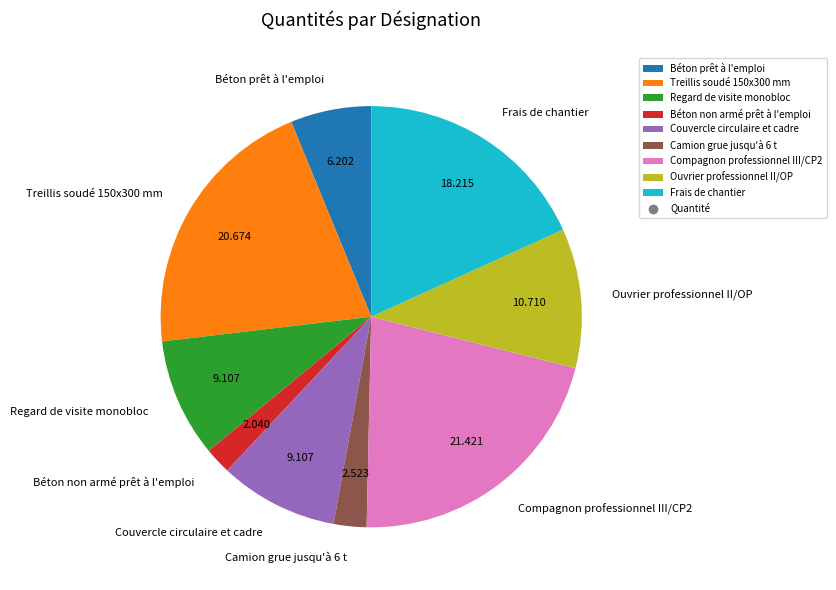

Does Béton prêt à l'emploi account for over 50% of the chart?

No